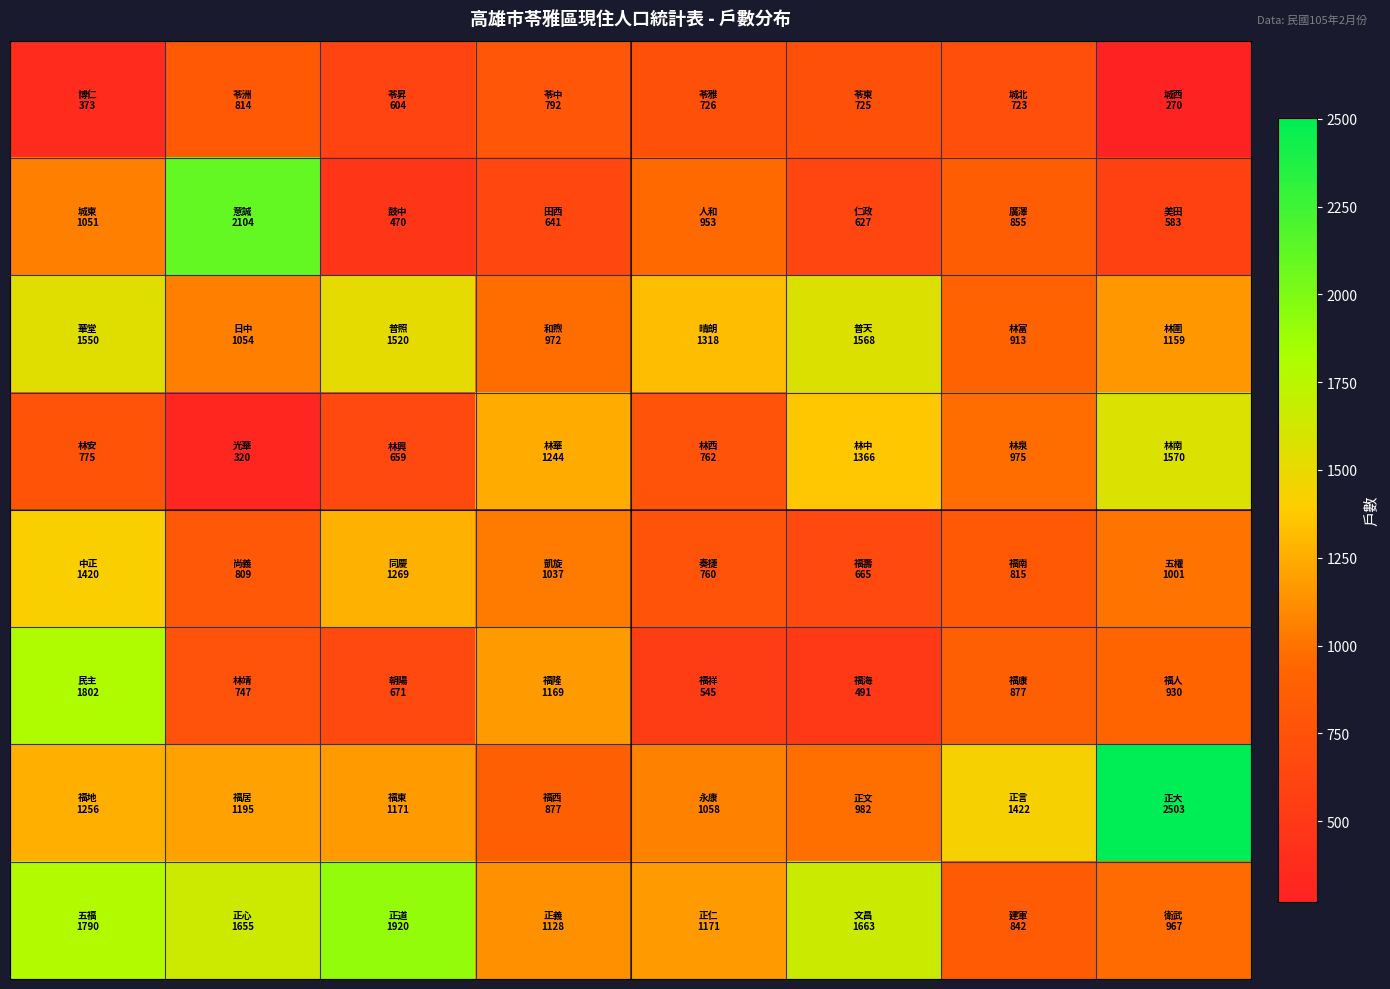

Count the number of categories in the chart.

8